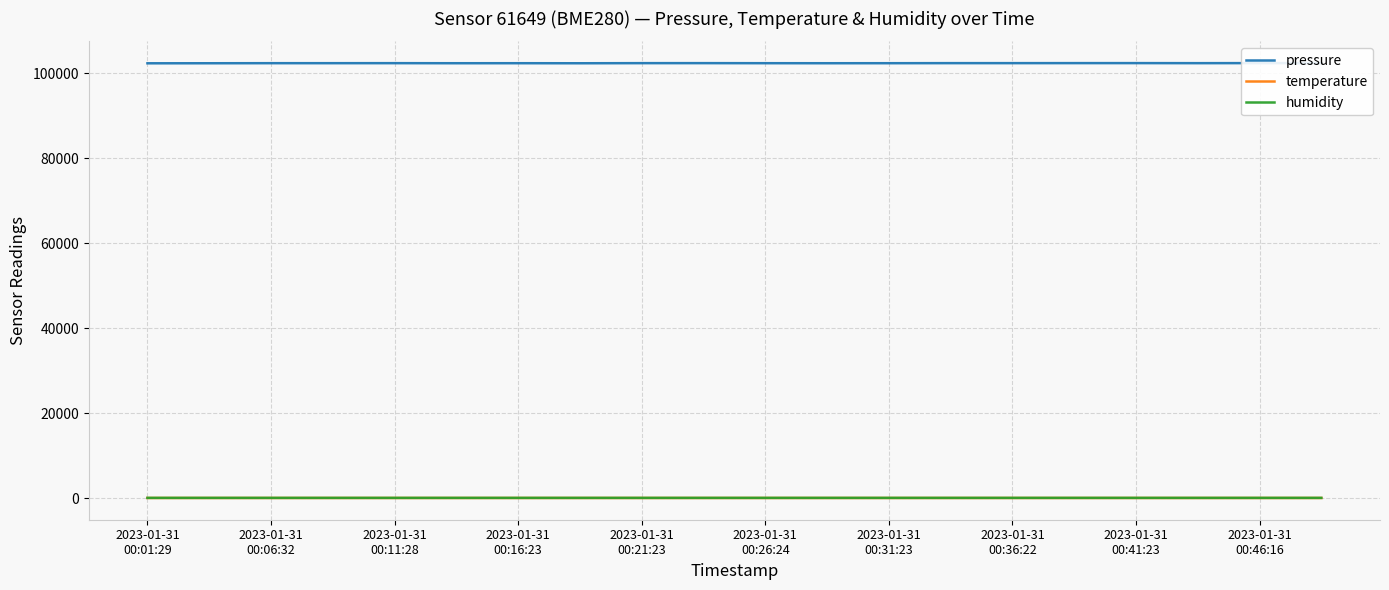

Does the chart have visible grid lines?

Yes